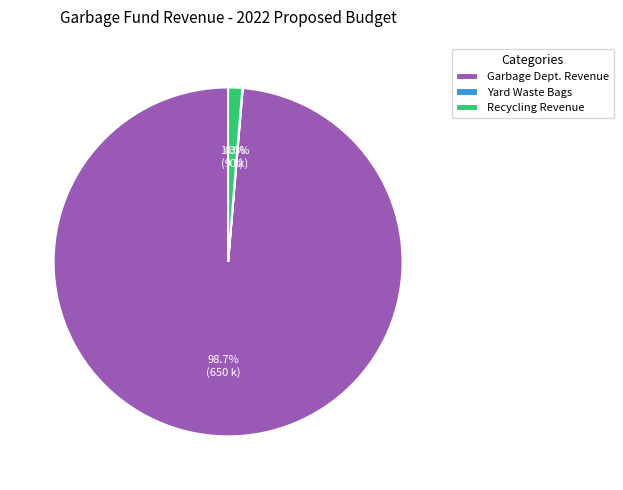

To the nearest percent, what is the difference between the largest and smallest slice percentages?

99%